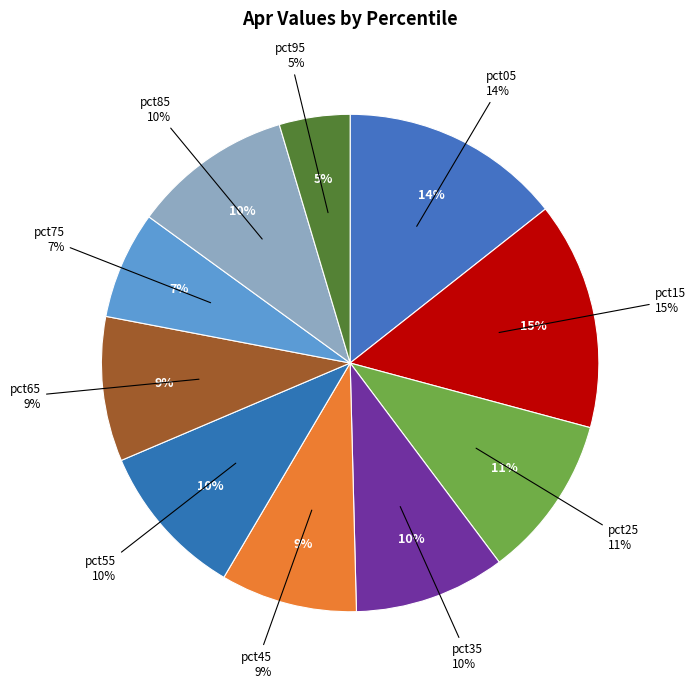

Does any single category account for the majority?

No